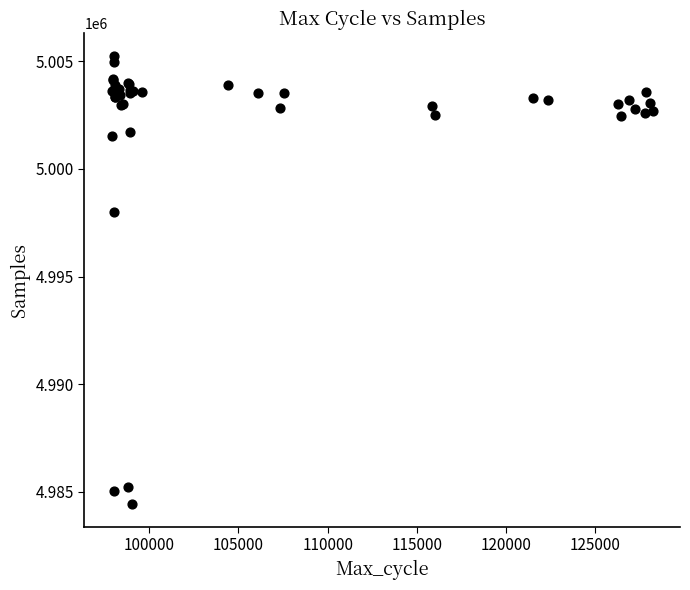

What Y value in the scatter plot is closest to 4994833?

4998008